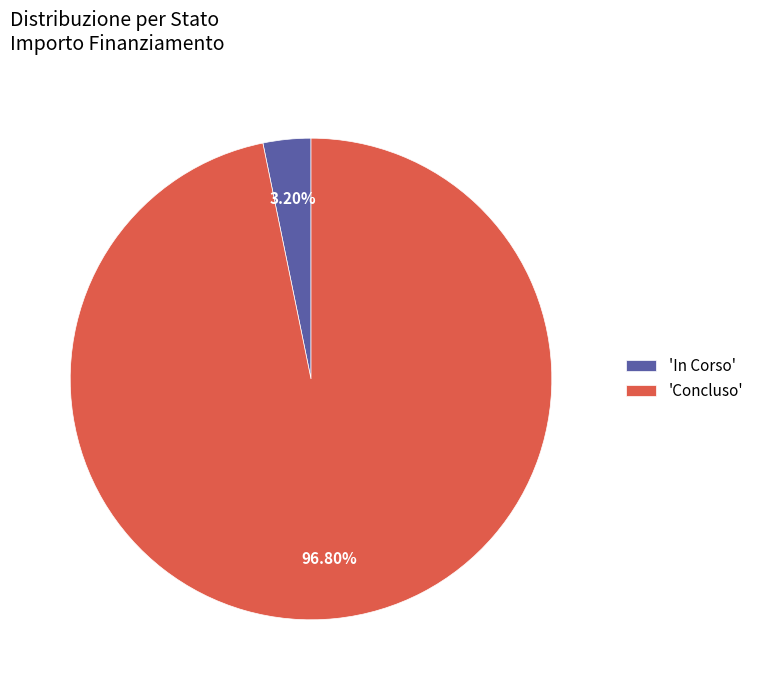

How many slices are in this pie chart?

2